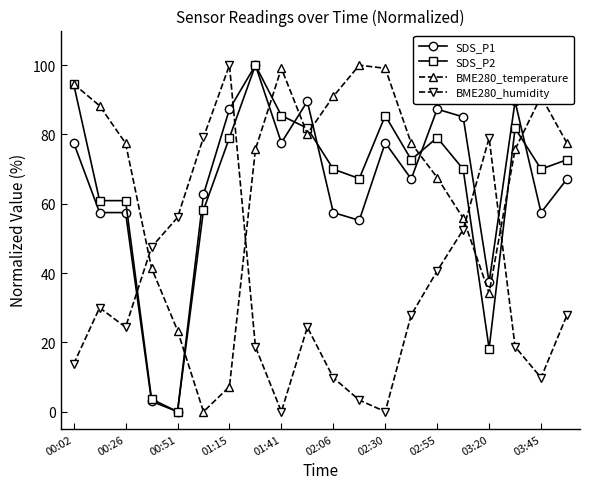

What is the value of the BME280_humidity point at the 11th from the left?

9.8